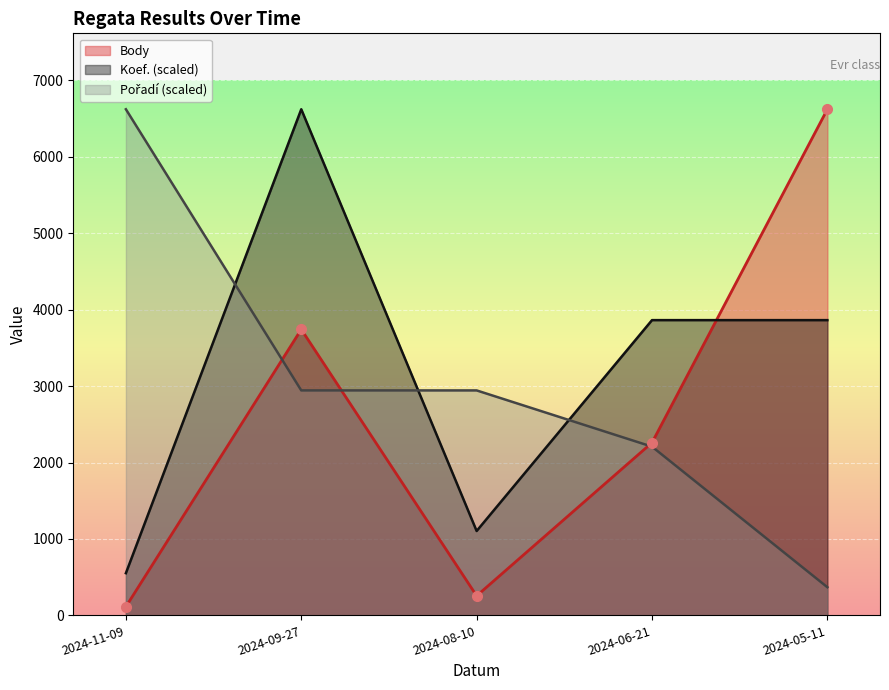

What is the difference between the Body values at 2024-08-10 and 2024-09-27?

3487.0